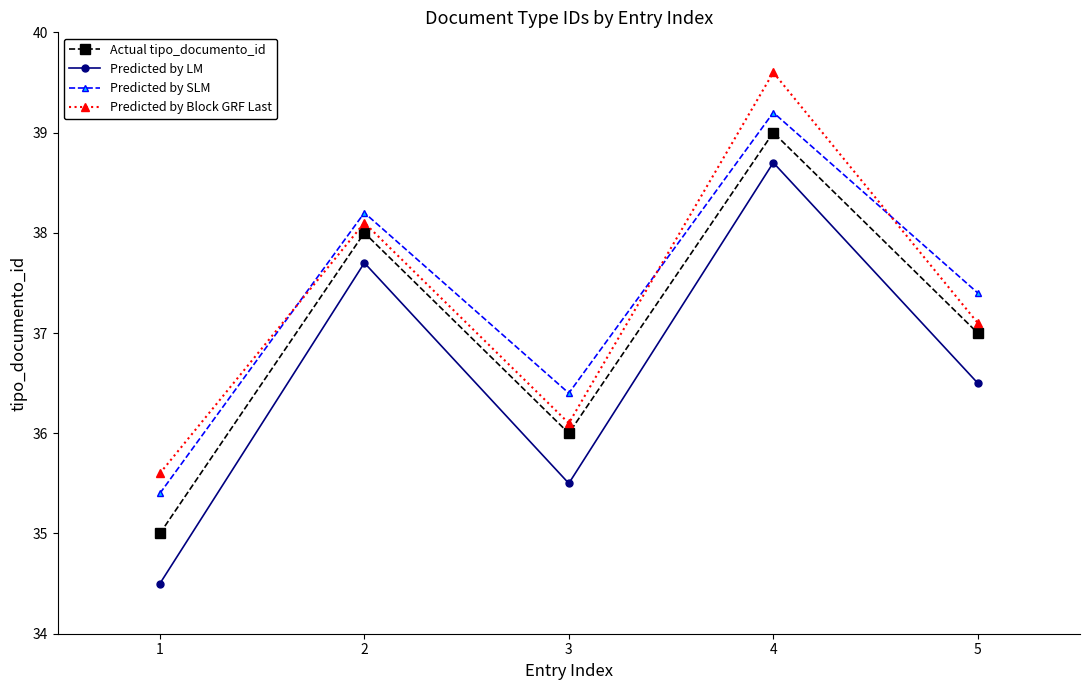

Reading left to right, what are all the values shown in this chart?

Actual tipo_documento_id: 35.0	38.0	36.0	39.0	37.0
Predicted by LM: 34.5	37.7	35.5	38.7	36.5
Predicted by SLM: 35.4	38.2	36.4	39.2	37.4
Predicted by Block GRF Last: 35.6	38.1	36.1	39.6	37.1